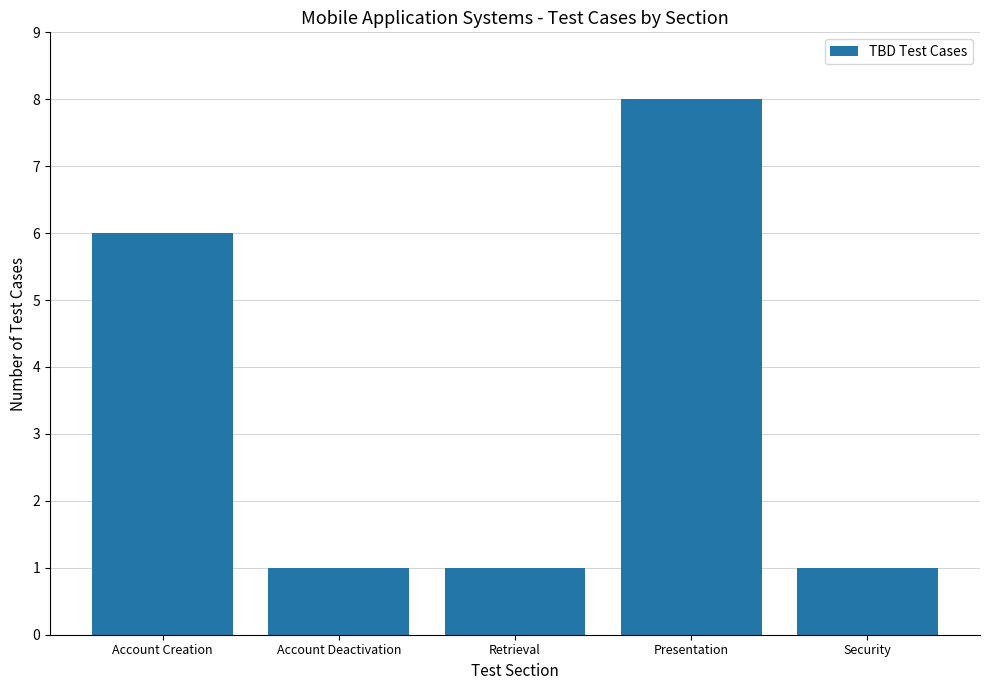

Reading left to right, list all the values displayed in this chart.

6	1	1	8	1